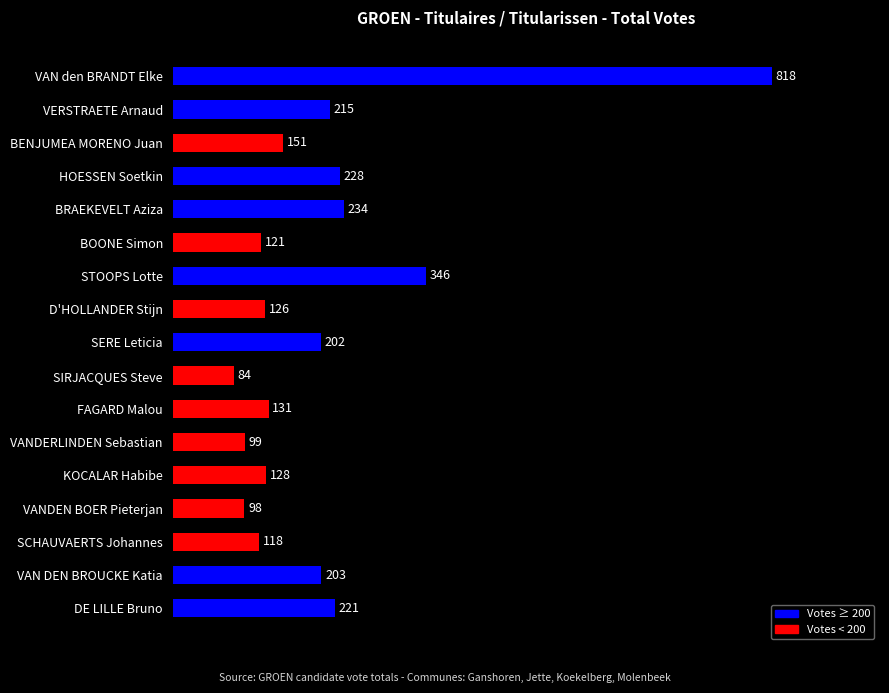

What is the change in value from VANDERLINDEN Sebastian to SIRJACQUES Steve?

-15